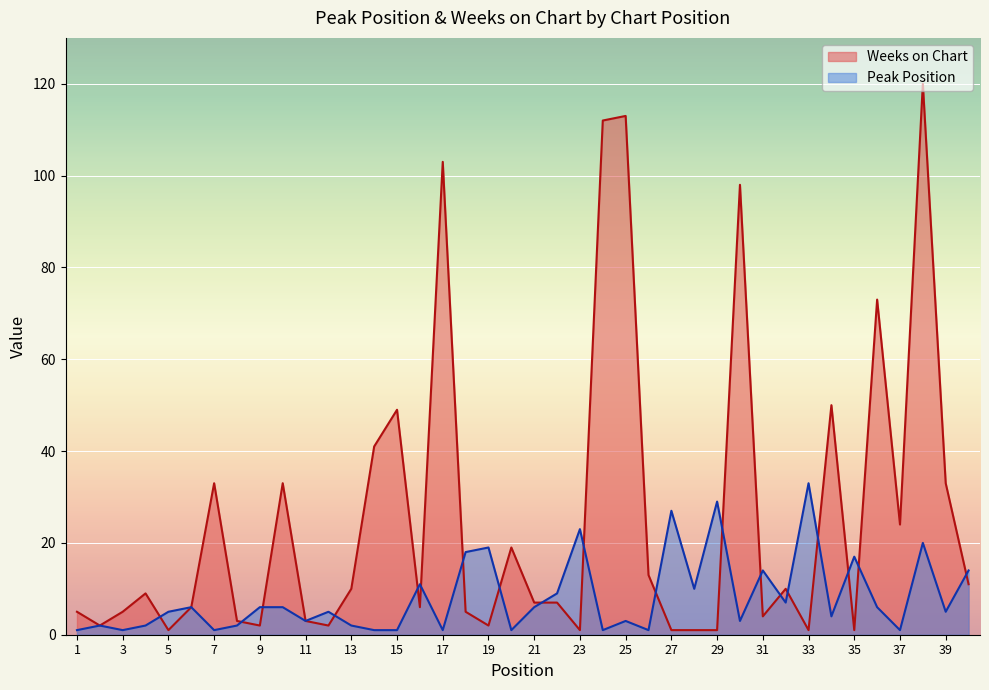

Where do Peak Position and Weeks on Chart first cross each other?

4 and 5